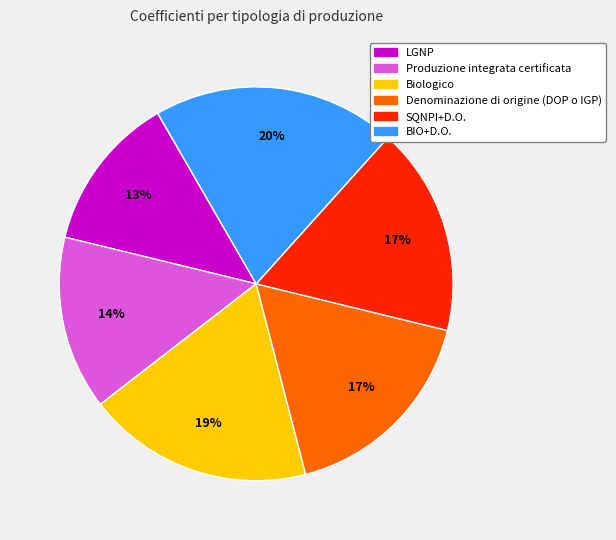

Is the sum of Biologico and BIO+D.O. greater than half?

No